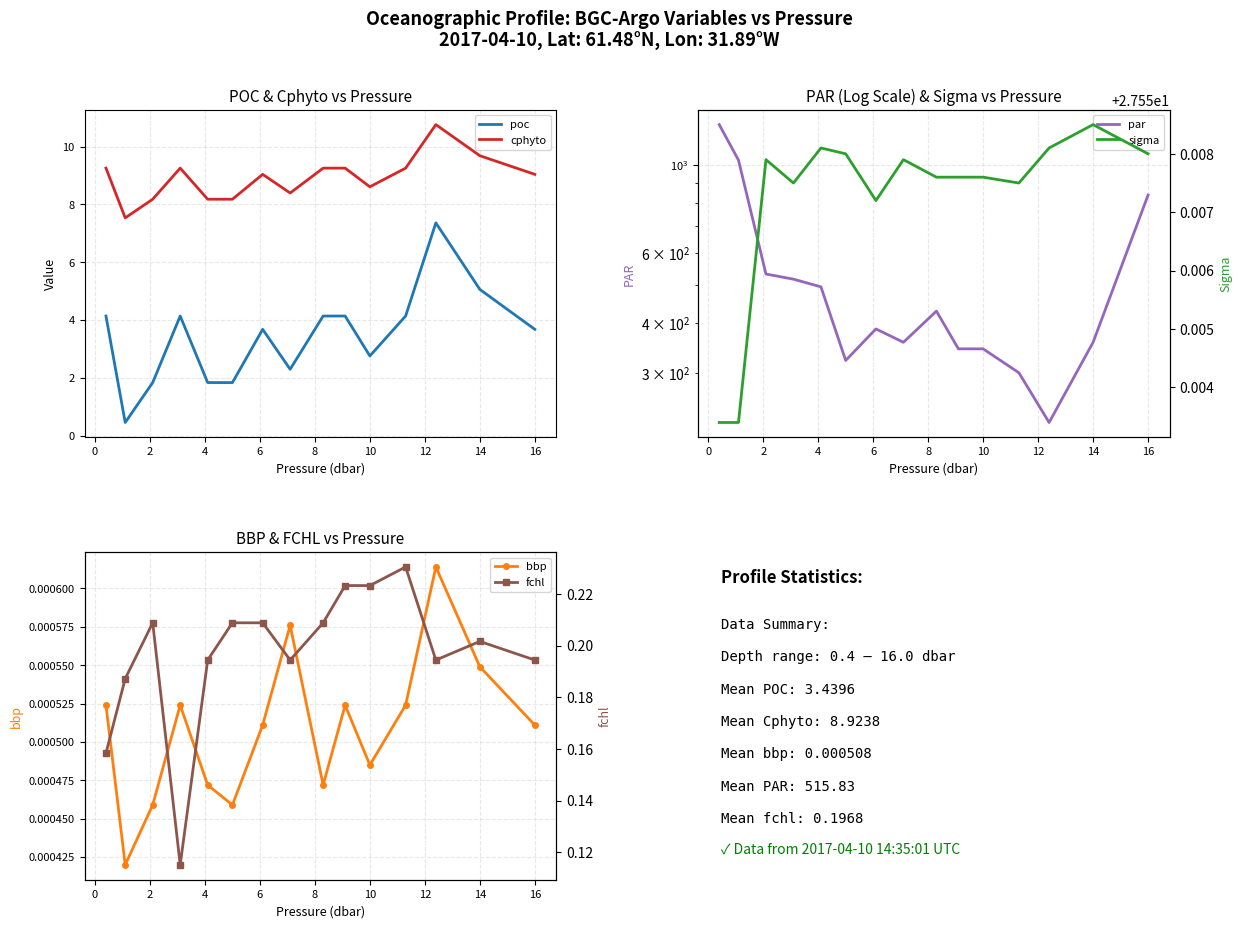

True or false: cphyto and poc intersect in this chart.

False